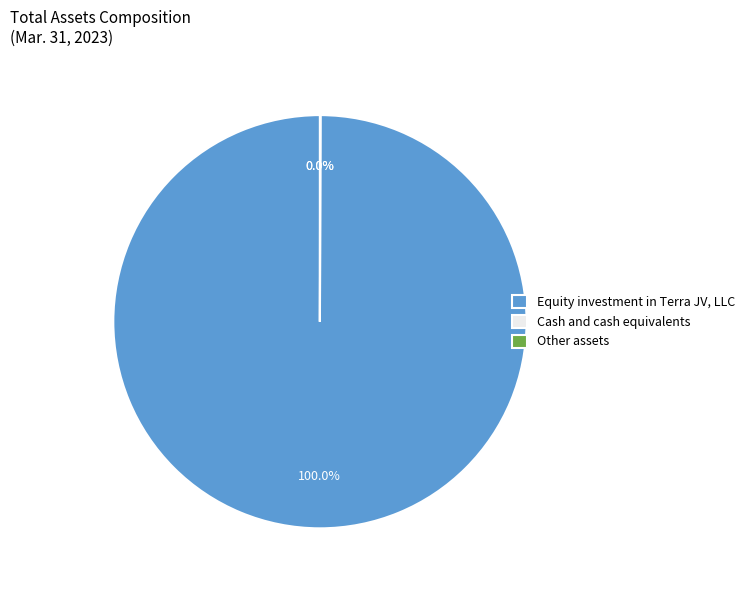

What is the majority slice?

Equity investment in Terra JV, LLC